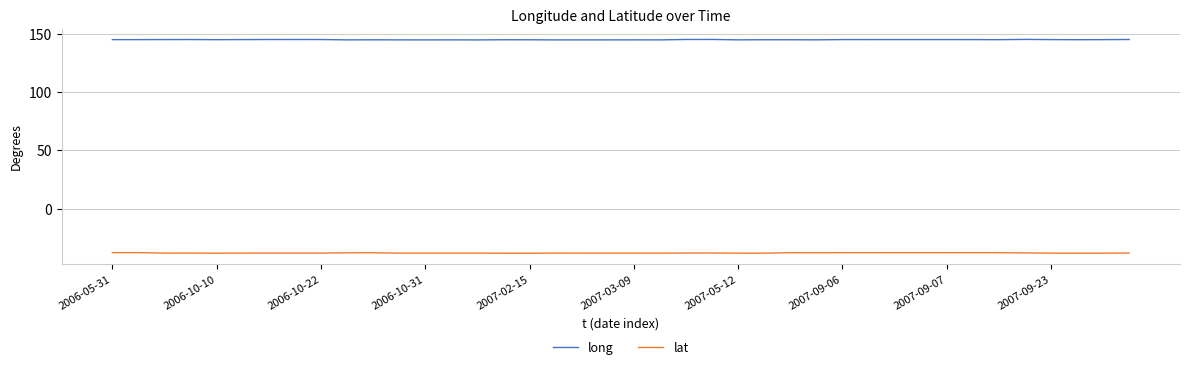

What is the highest value of the lat series?

-37.9